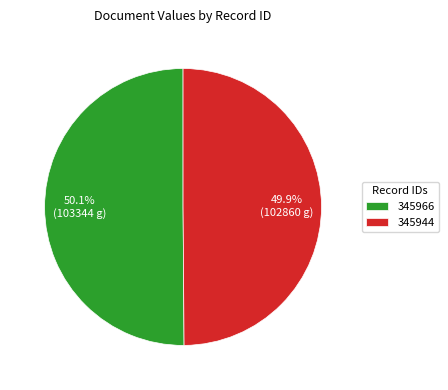

Combined, what portion of the pie is 345944 and 345966?

100.0%